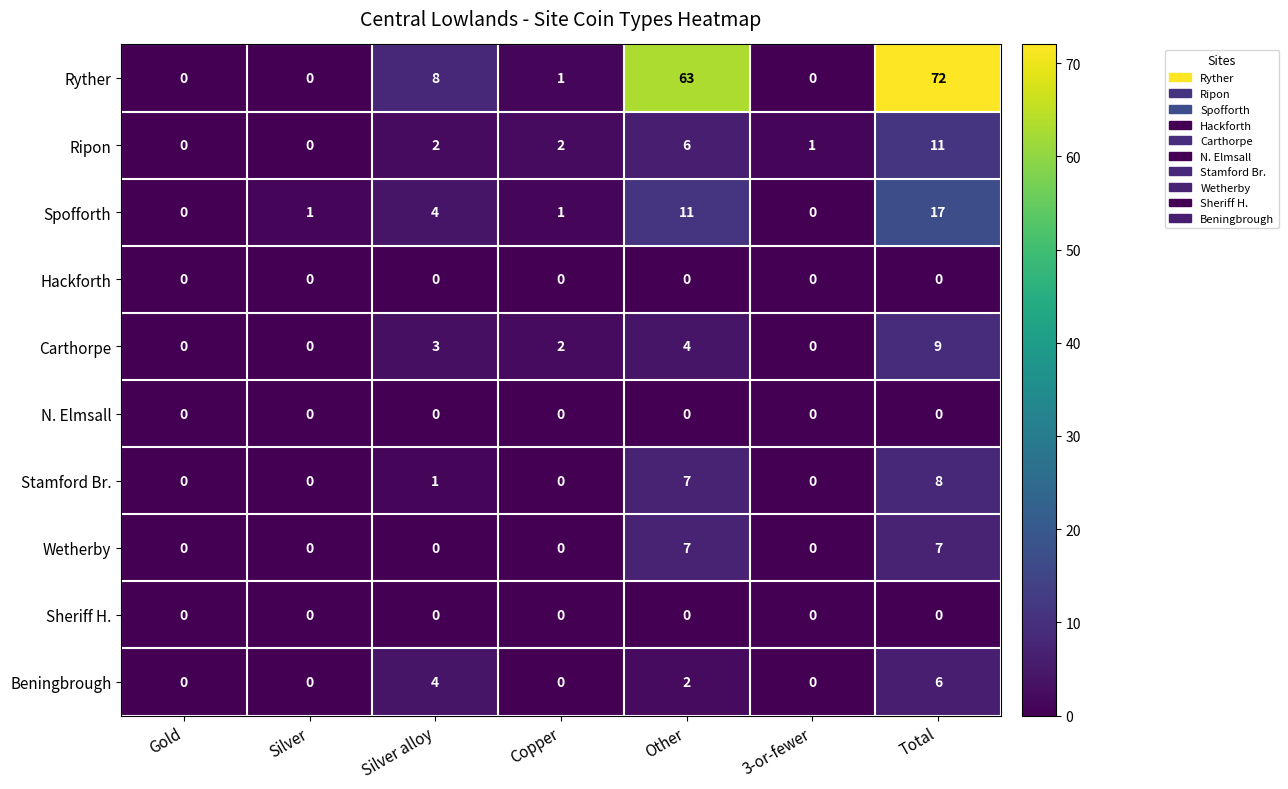

At which category does the chart reach its peak across all series?

Total